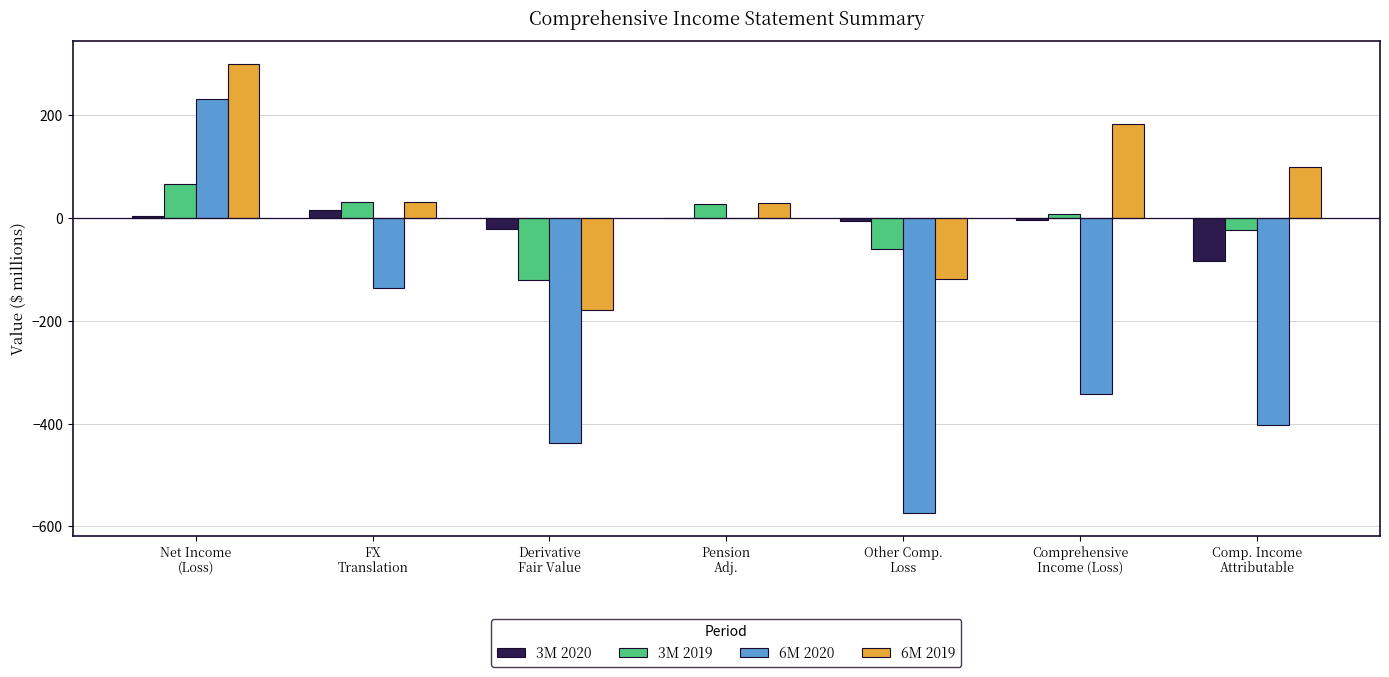

How many data points does each series have?

7